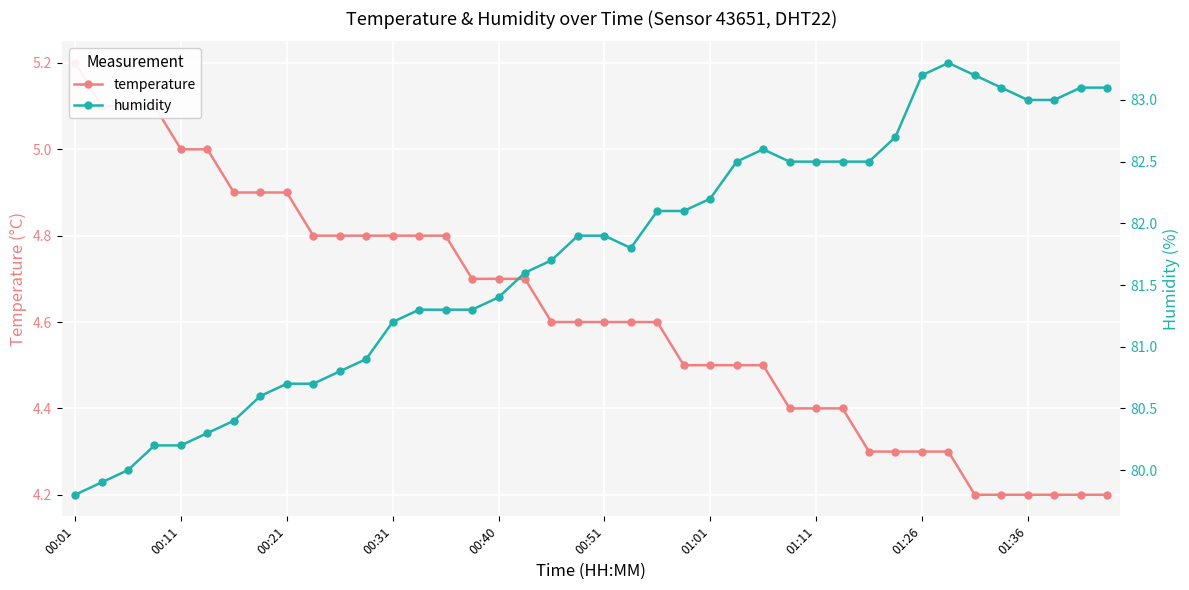

How many categories are shown in the chart?

40